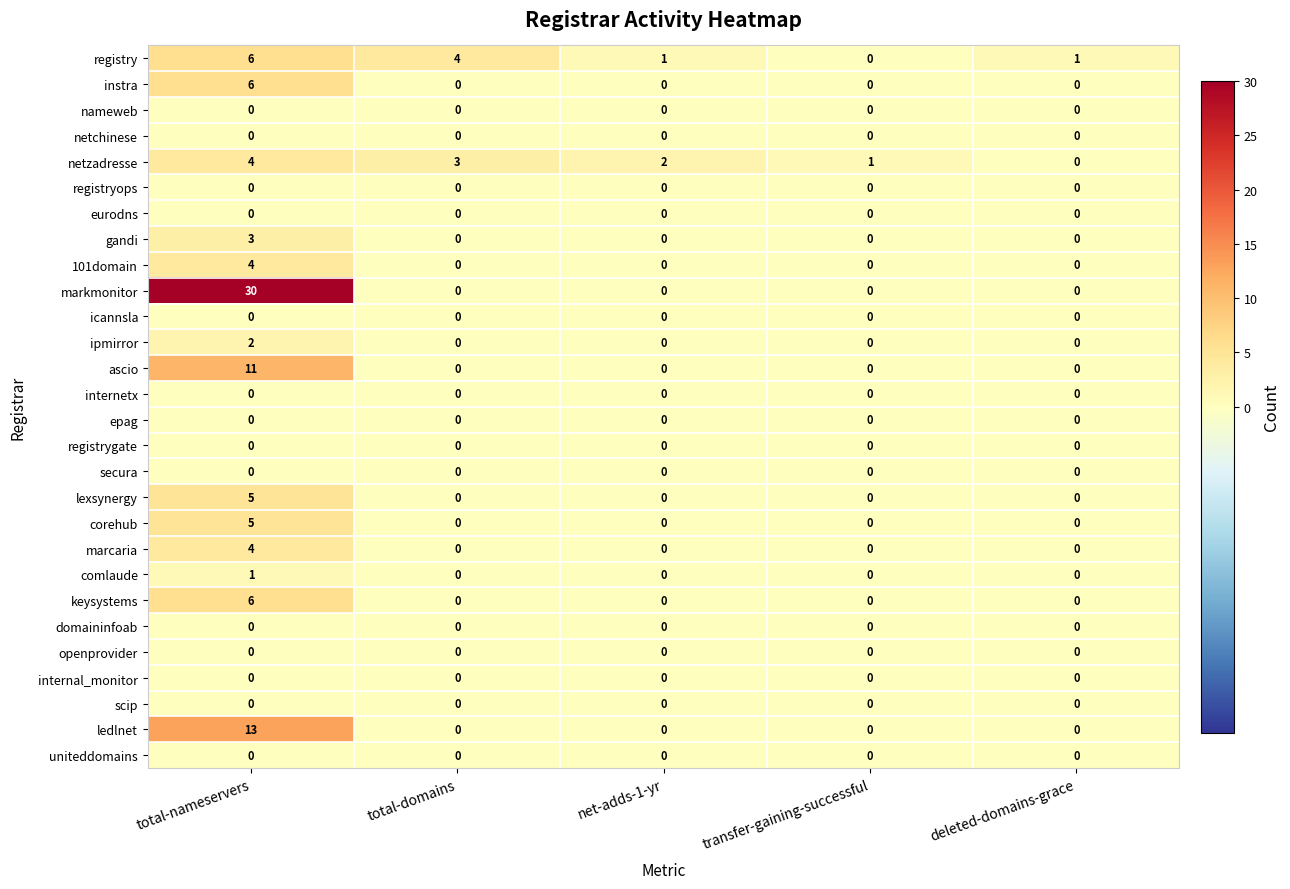

Which series has the largest total across all categories?

markmonitor